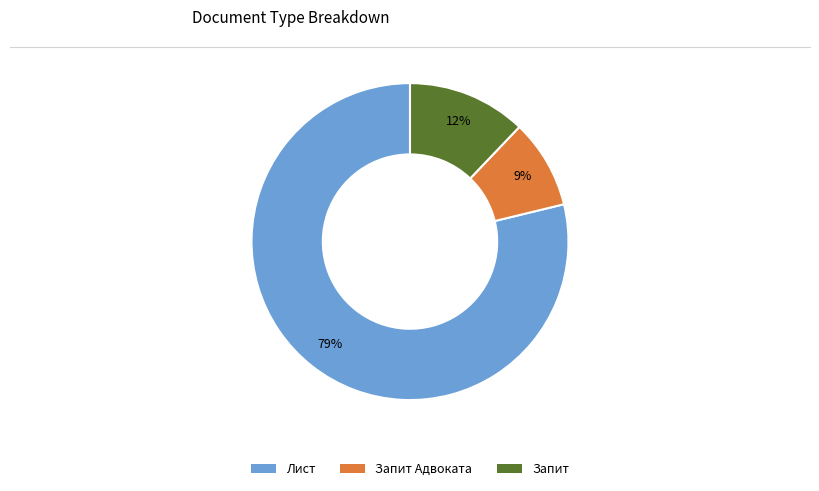

Is there any slice that represents more than half of the pie?

Yes